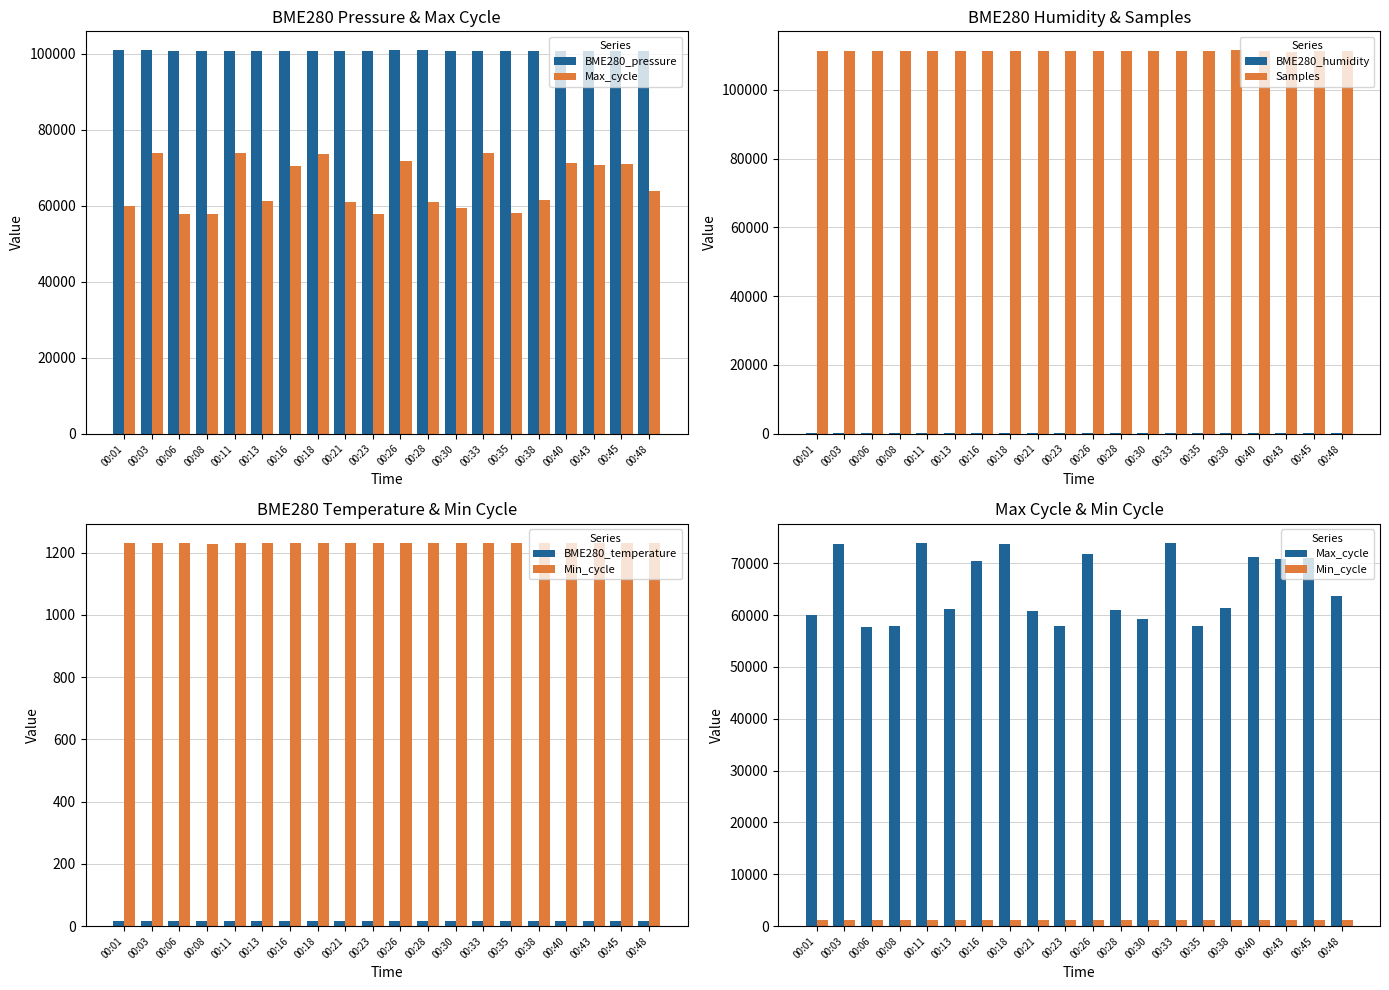

What is the spread (max minus min) of values at 00:35?

111388.2